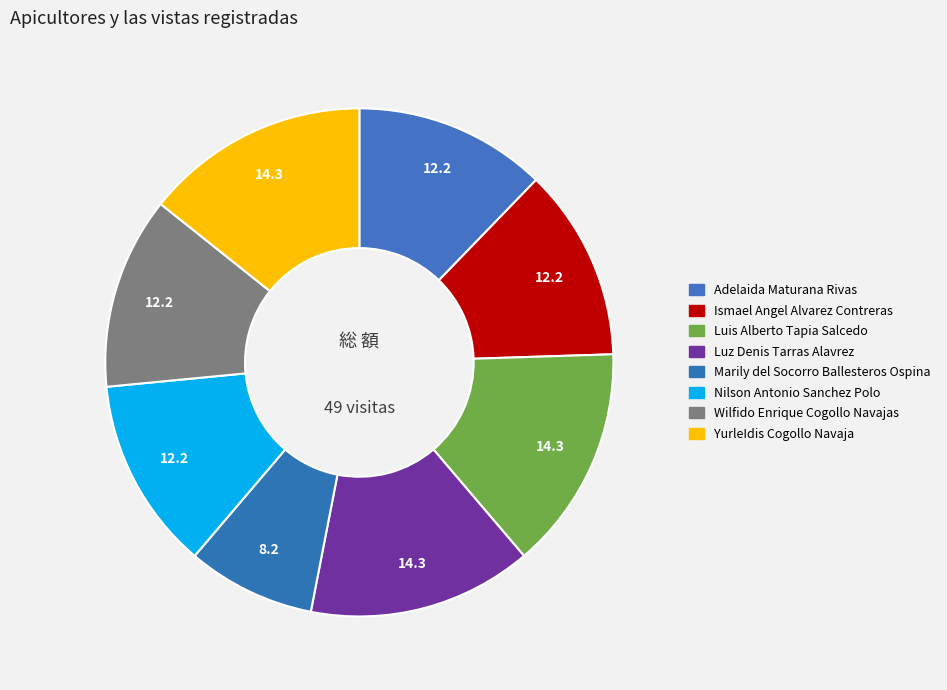

Does Luz Denis Tarras Alavrez represent more than half of the total?

No